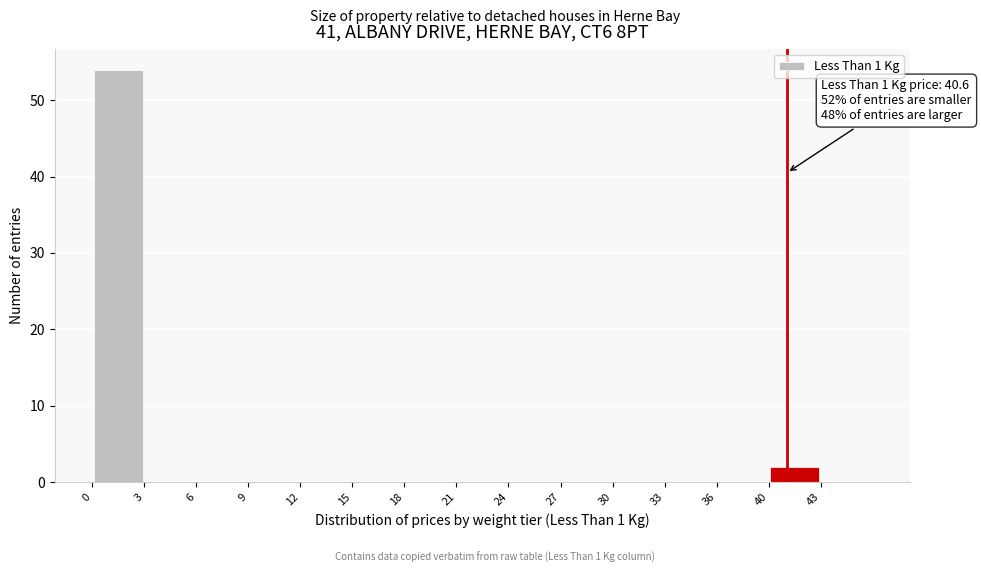

Over which range of the x-axis is the bar tallest?

0.0 to 3.0